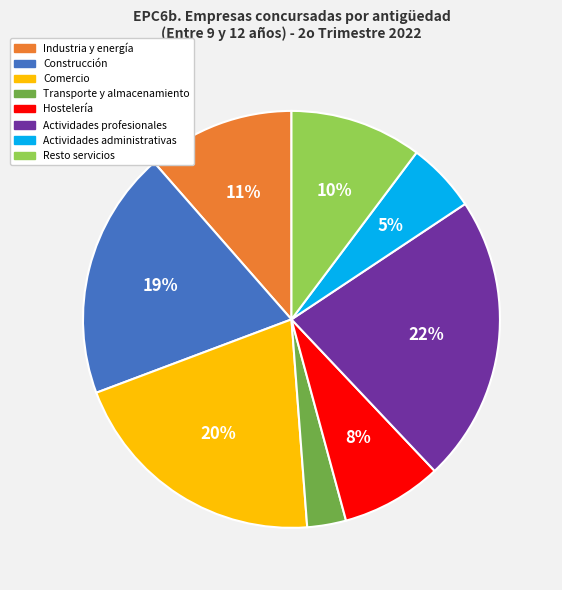

Between Comercio and Actividades profesionales, which is larger?

Actividades profesionales